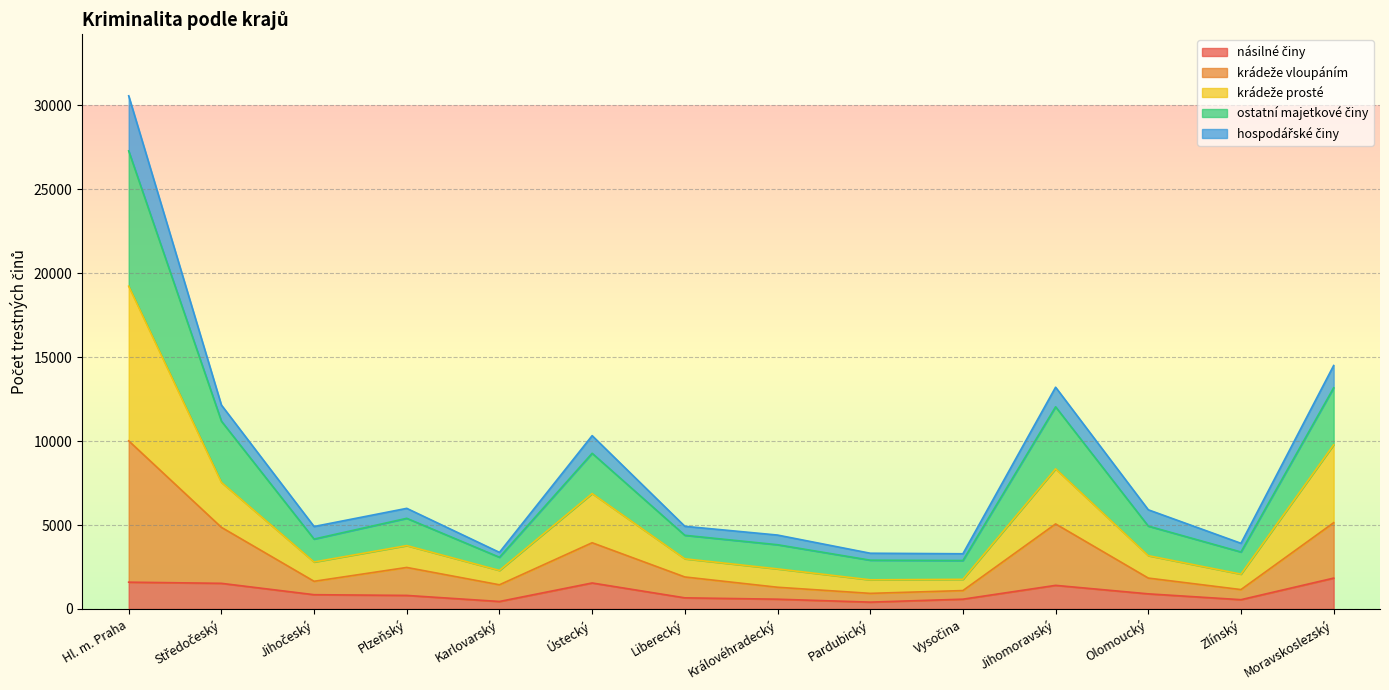

At which category is the sum across all series the highest?

Hl. m. Praha